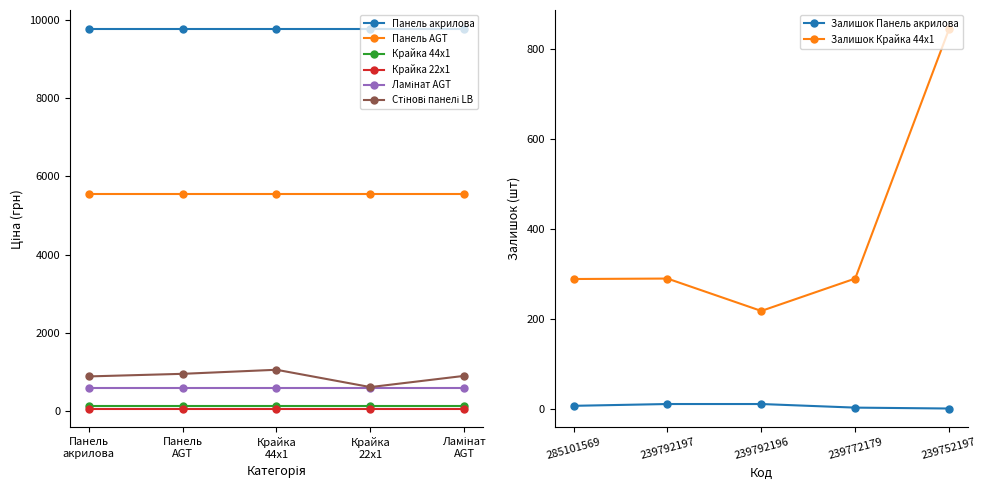

True or false: Панель акрилова has more than 0 points higher than both neighbors.

False